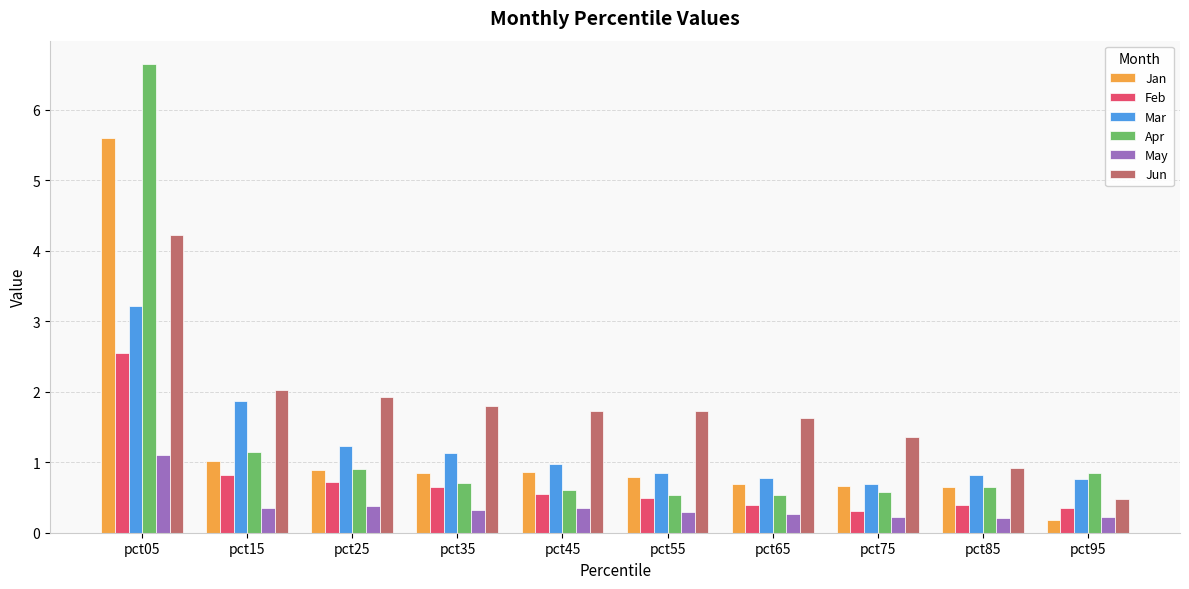

Is it true that Feb equals 0.5 at pct45?

True